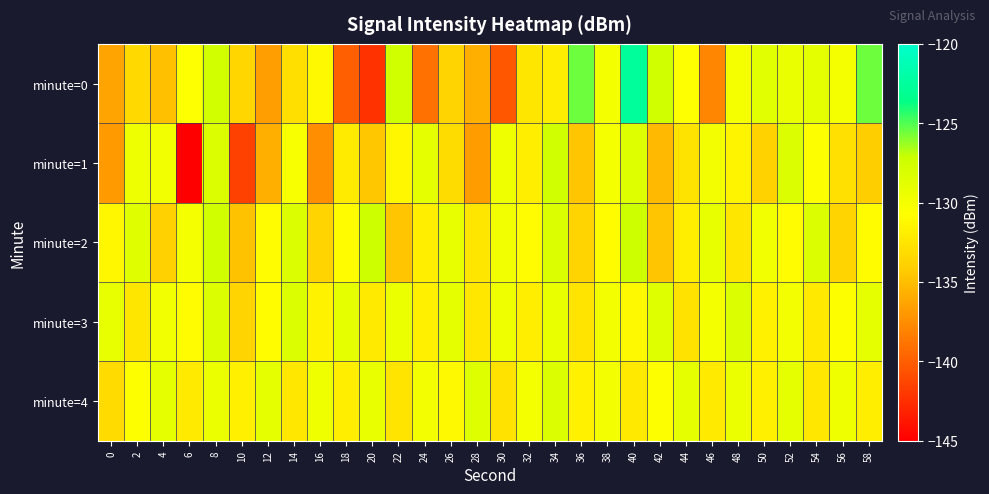

What is the smallest value displayed?

-145.8